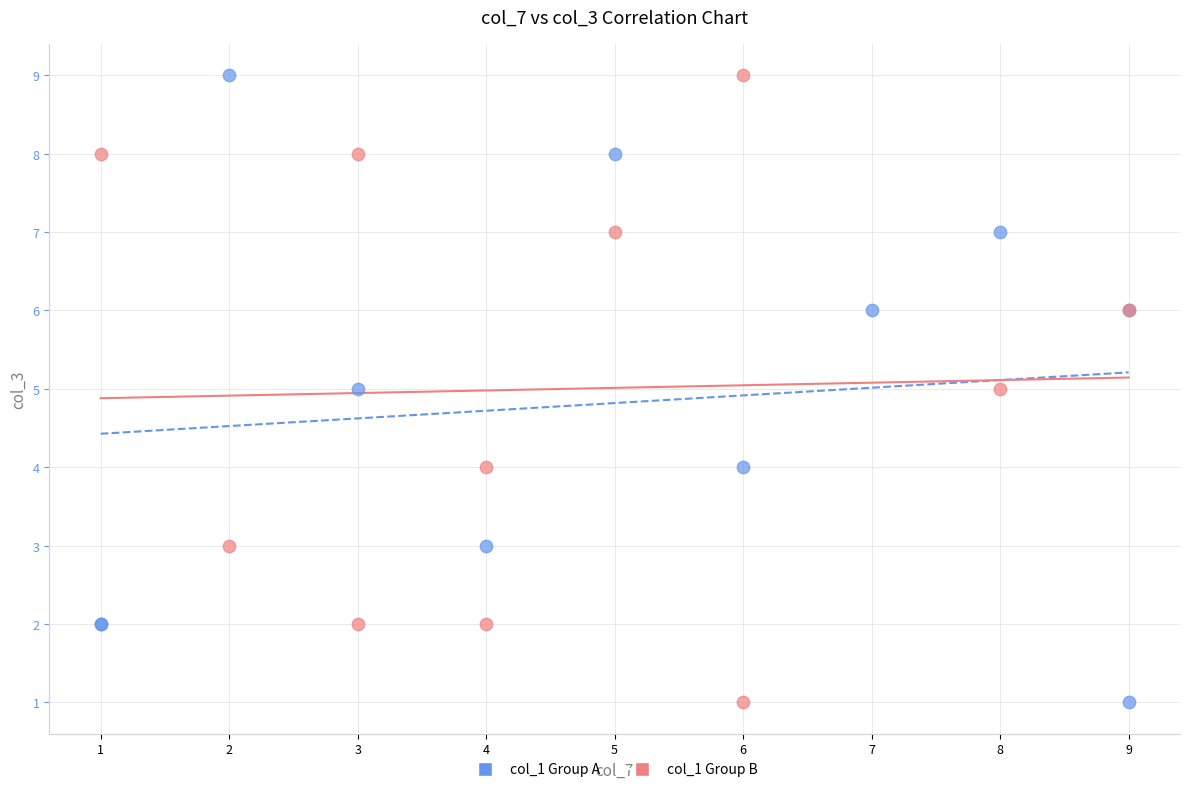

What are all the series names shown in the legend?

col_1 Group A, col_1 Group B